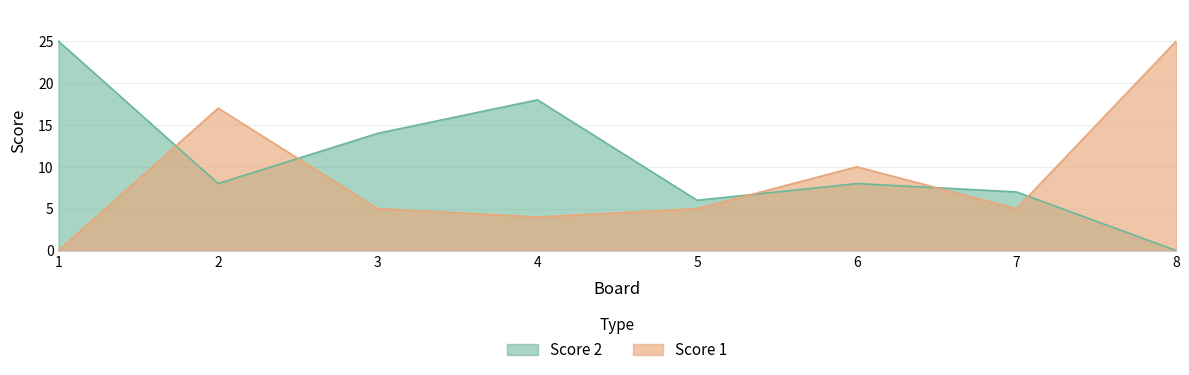

Is the value of Score 2 at 7 greater than the value of Score 1 at 8?

No